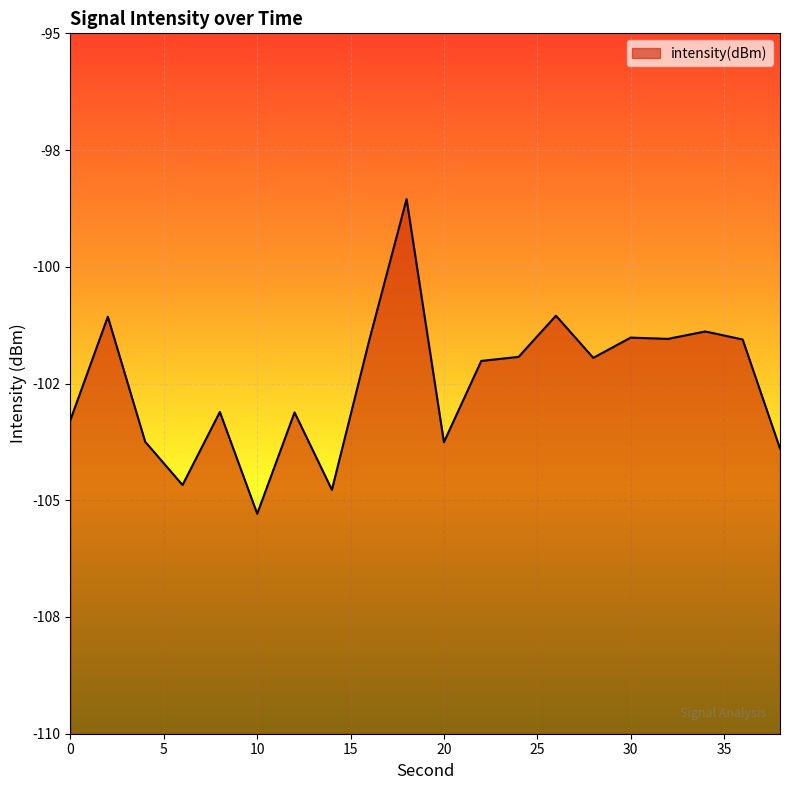

What is the minimum value shown in the chart?

-105.3